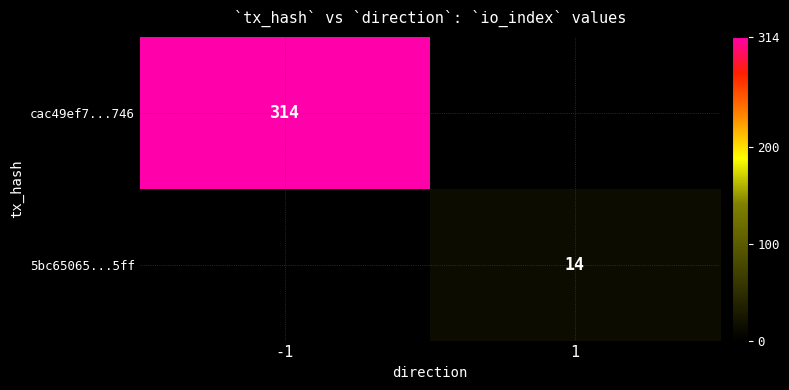

True or false: cac49ef7...746 has a value of 217 at -1.

False